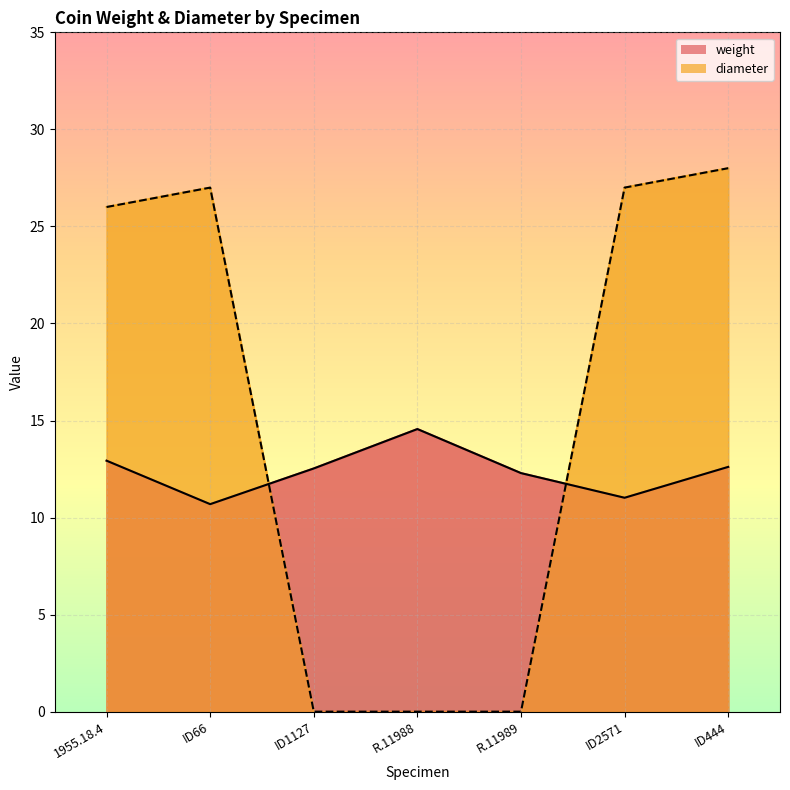

At which label does diameter reach its minimum?

ID1127